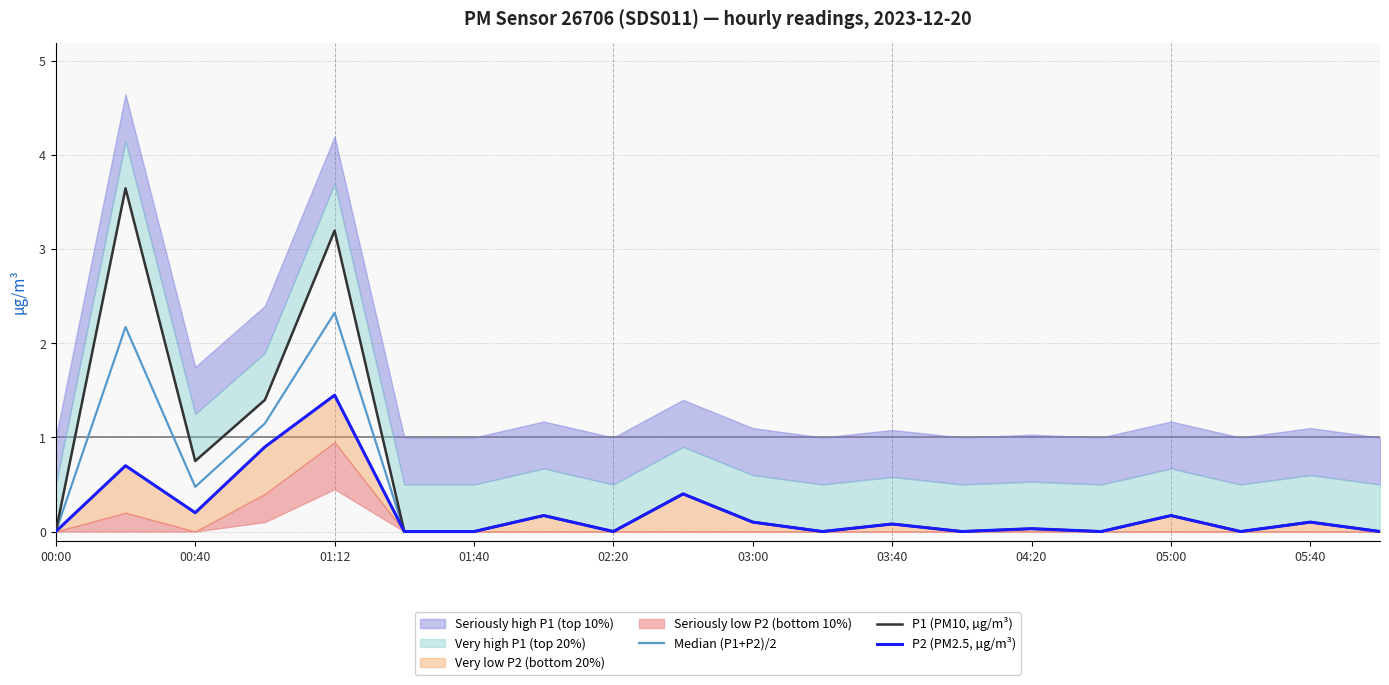

The value of P2 (PM2.5, µg/m³) at 01:40 is -0.5. True or false?

False